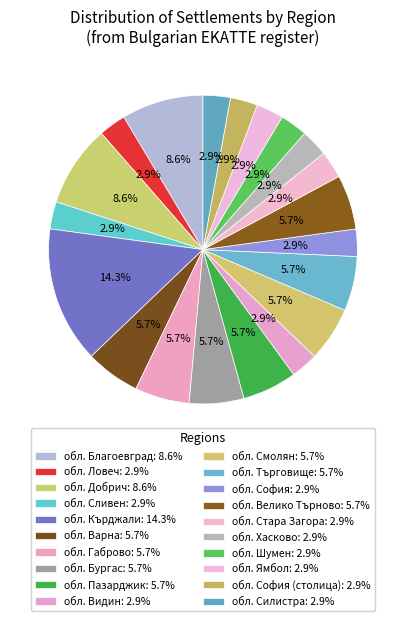

How many slices are in this pie chart?

20